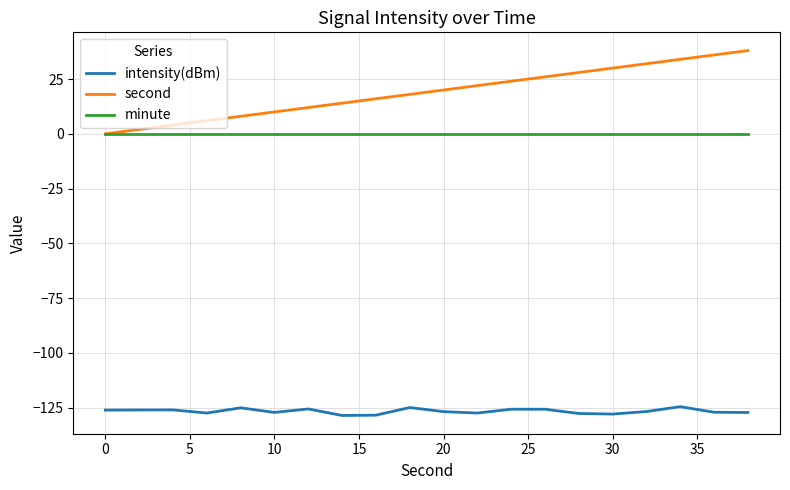

Which series has the largest range (max minus min)?

second